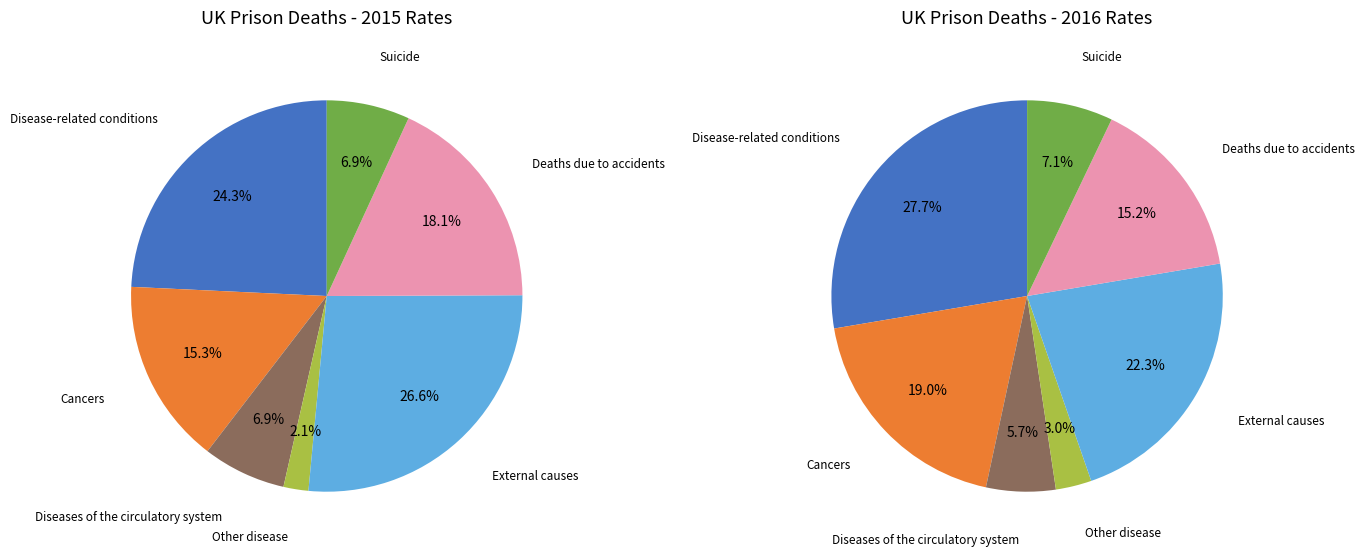

To the nearest percent, what is the combined percentage of 2 and 6?

13%